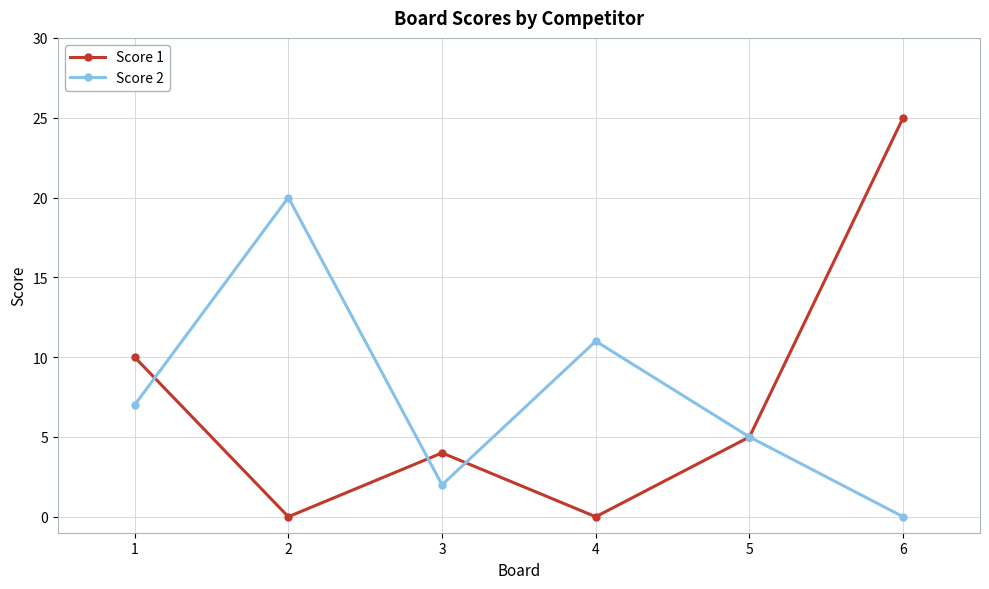

Where is the first local minimum for Score 2?

3